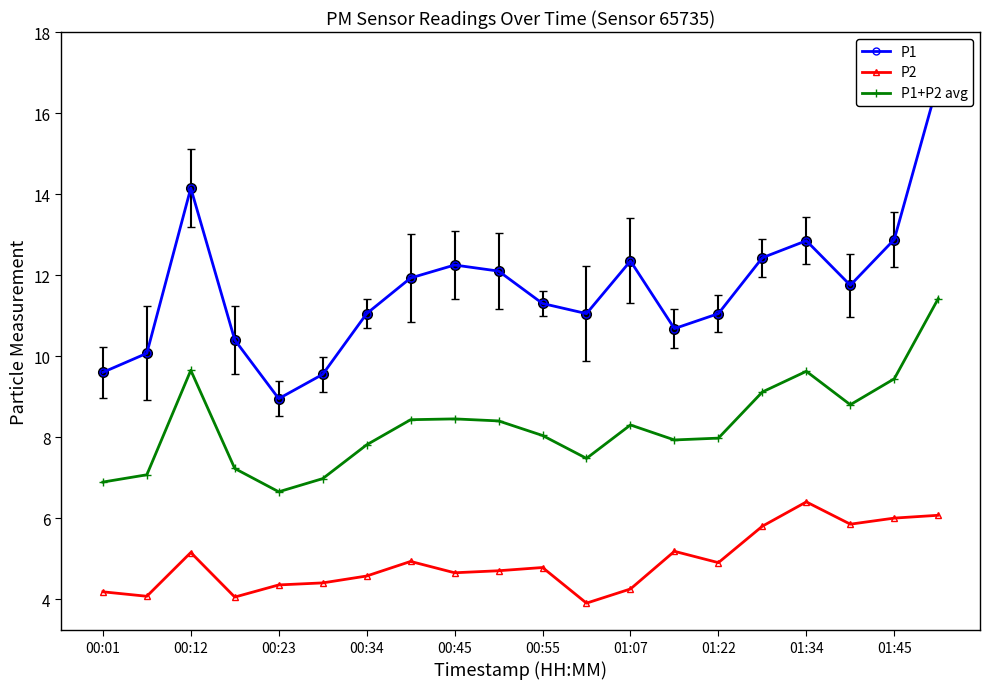

True or false: P1+P2 avg has more than 1 interior local peaks.

True